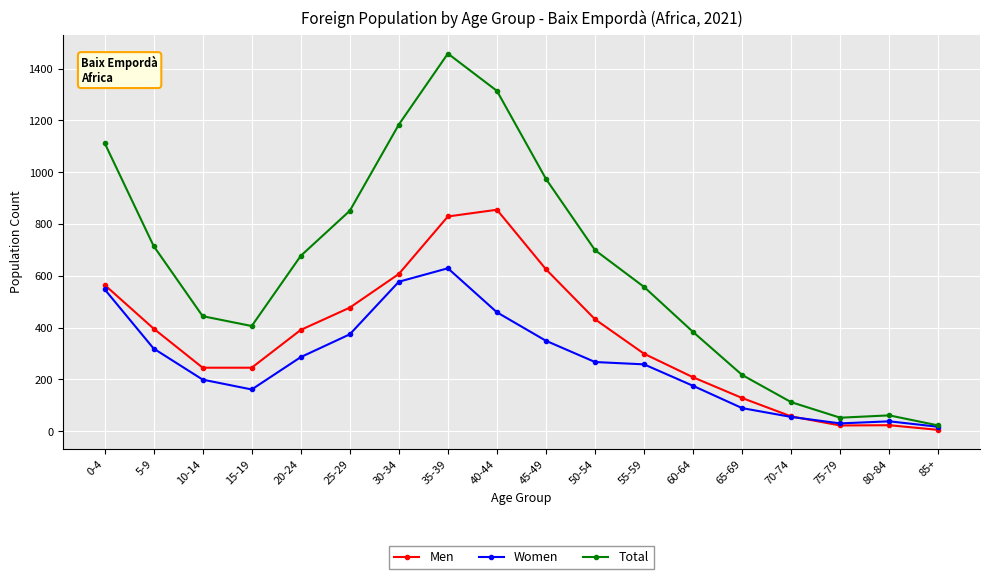

What is the minimum value for Men?

5